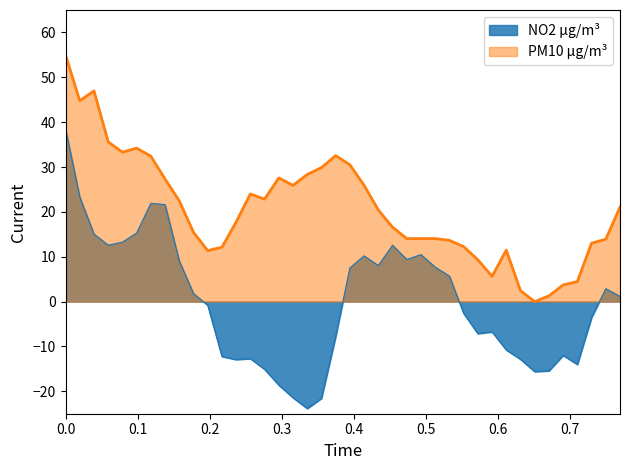

True or false: PM10 µg/m³ and NO2 µg/m³ cross at least once.

False